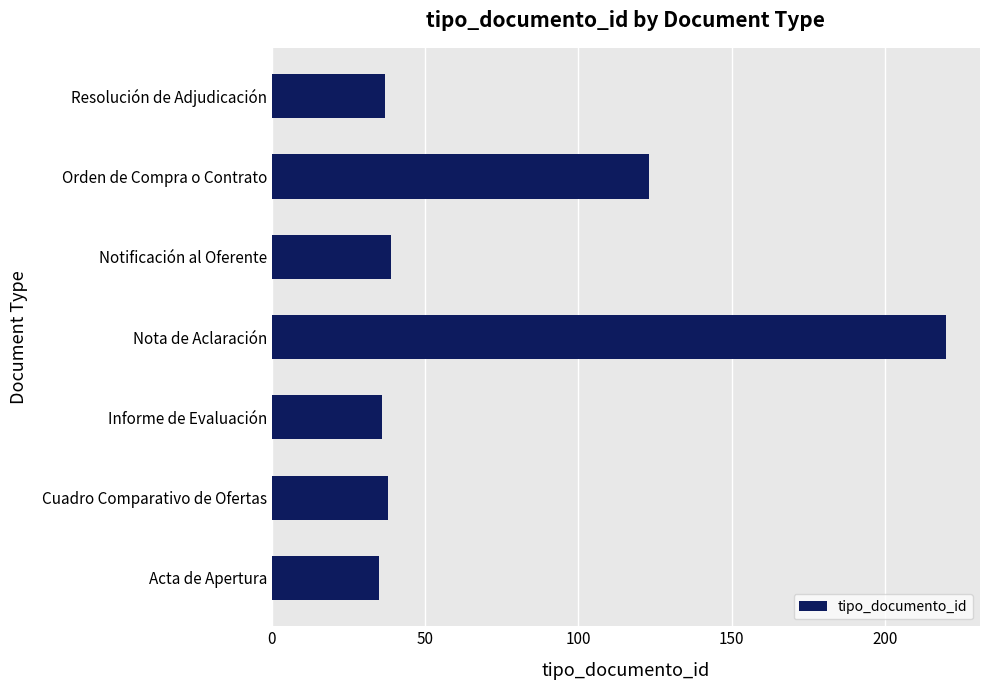

What is the minimum value shown in the chart?

35